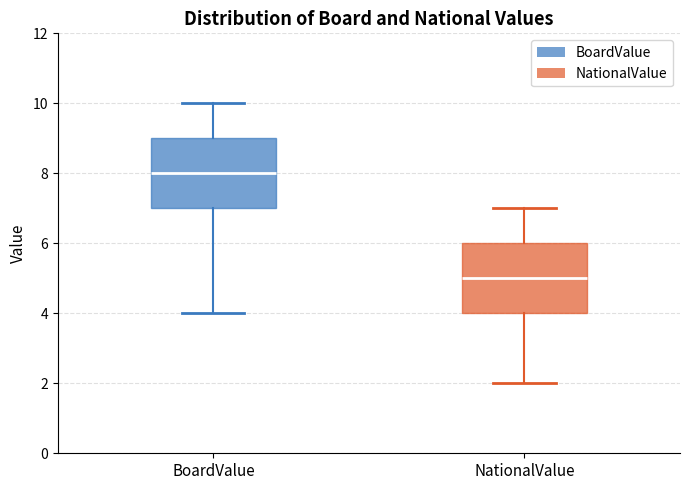

Which box's median line is the lowest?

NationalValue